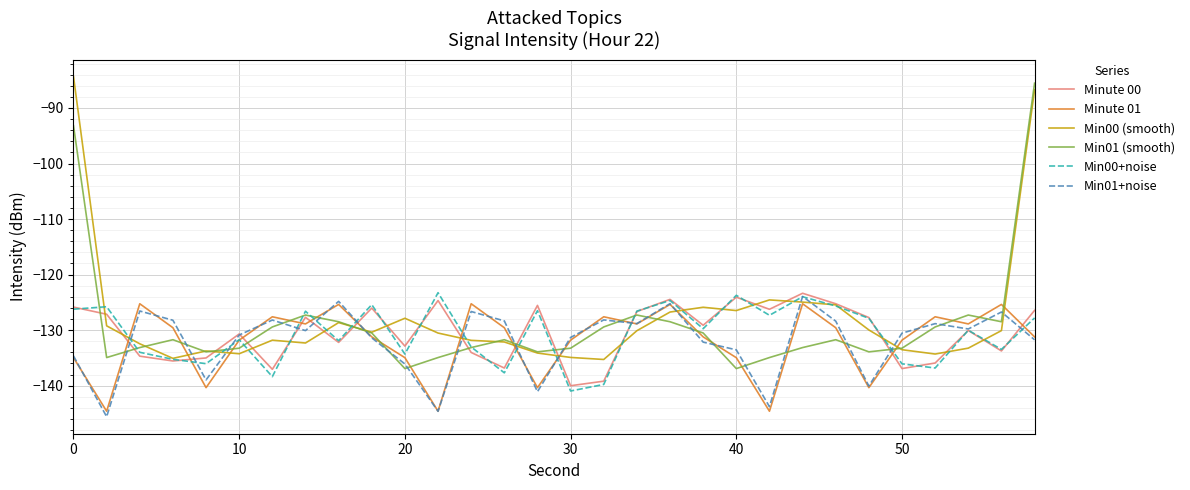

How many distinct data groups are displayed?

6